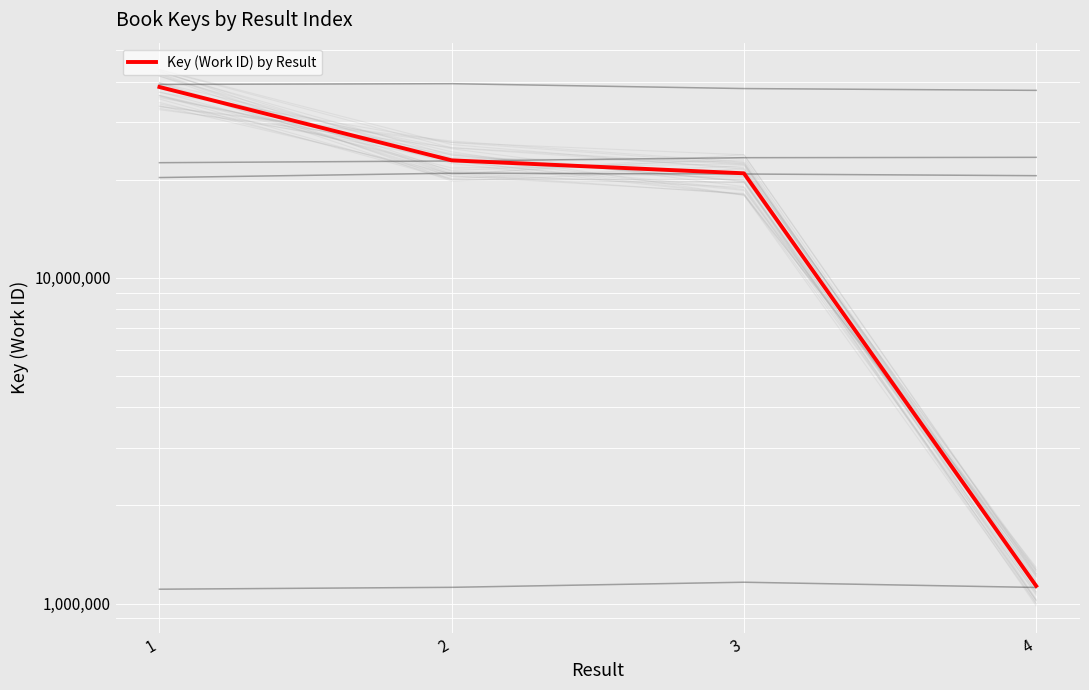

Count the number of values greater than 22912663.

1